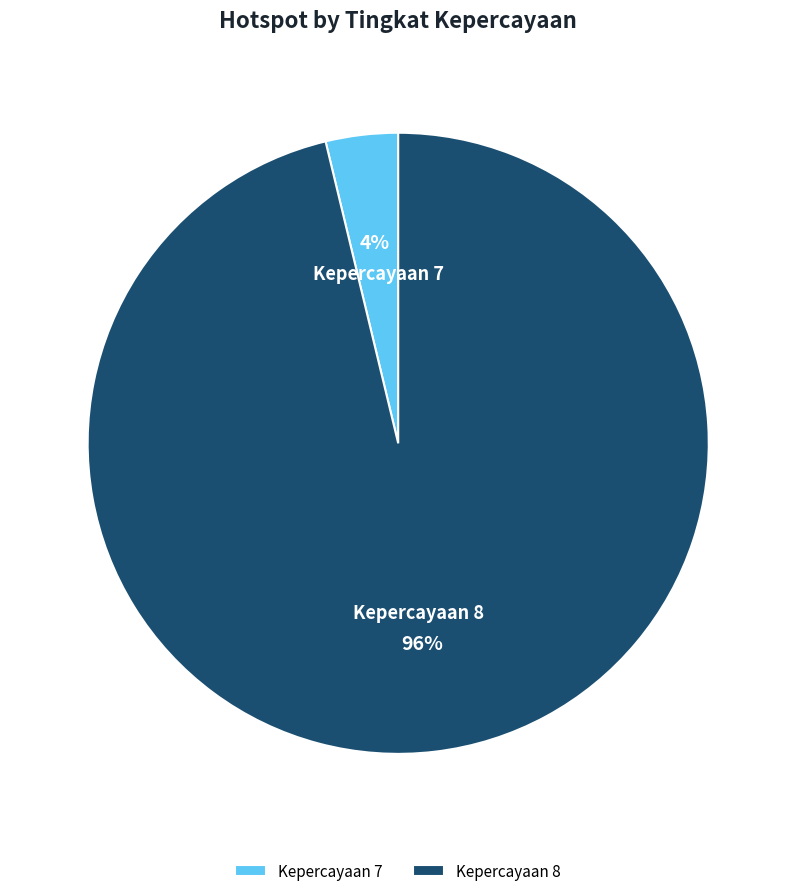

Count the number of slices in the pie.

2